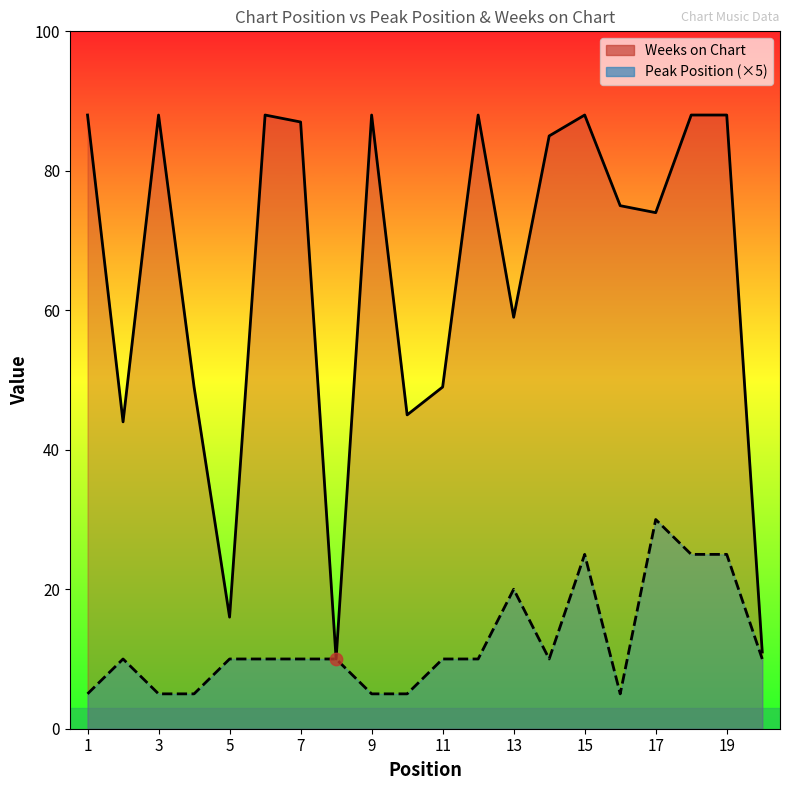

Which series contains the lowest Y value?

Peak Position